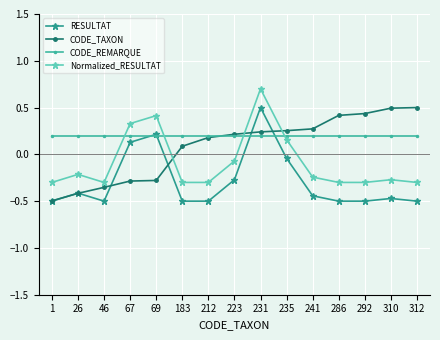

What is the sum of the RESULTAT values at 26 and 46?

-0.9